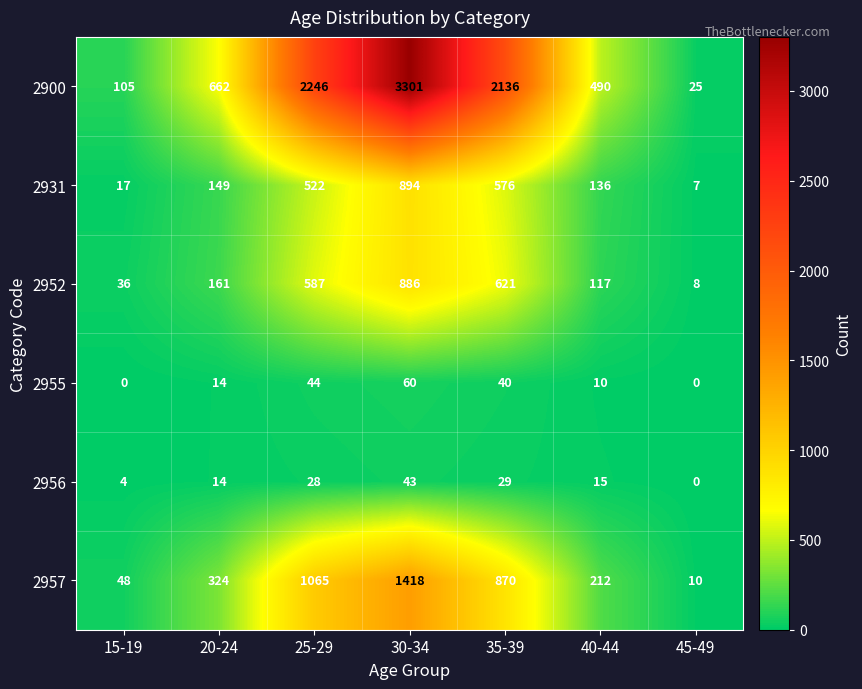

What is the sum of the 2956 values at 30-34 and 45-49?

43